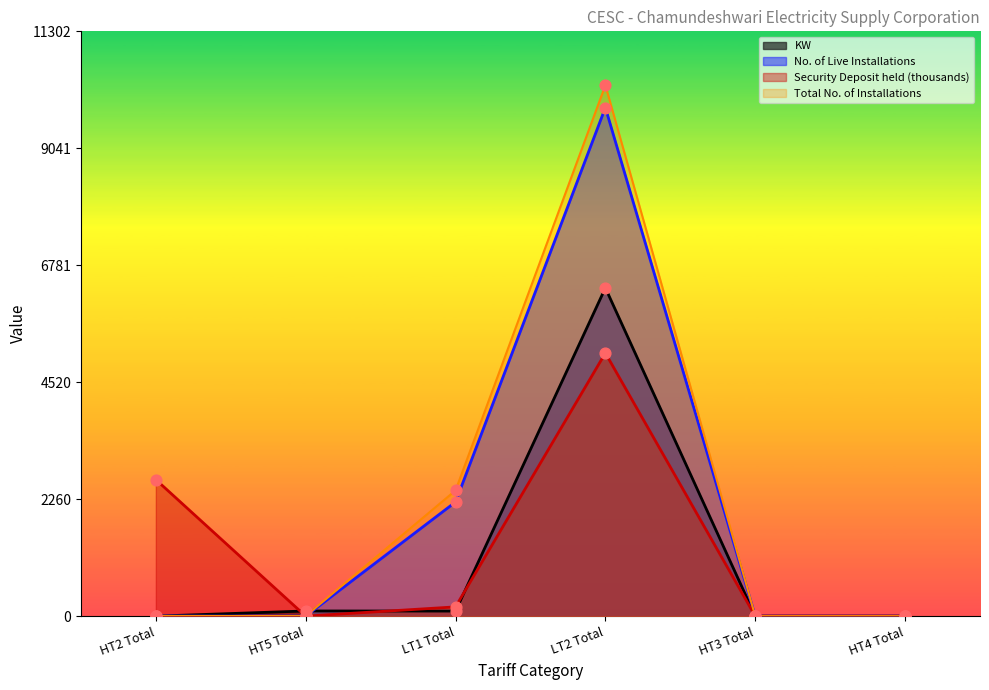

Which series contains the highest Y value?

Total No. of Installations